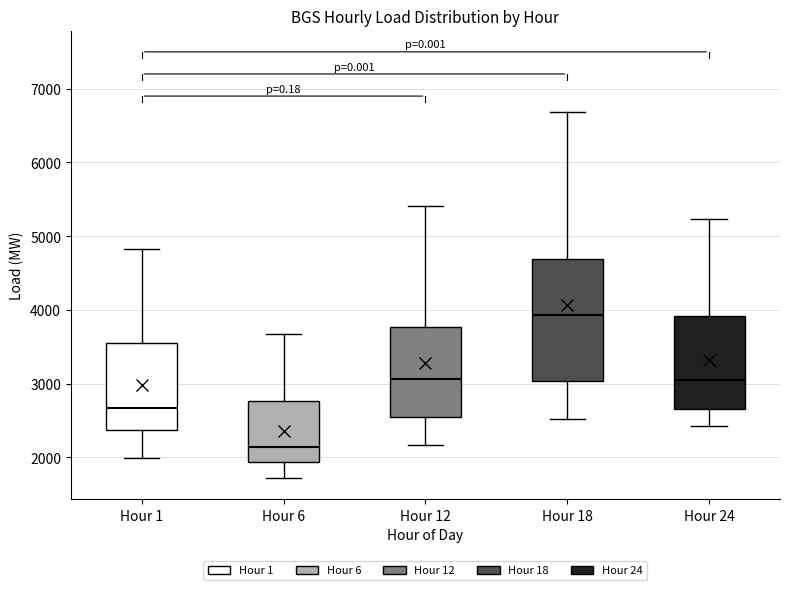

Comparing the boxes themselves (not the whiskers), which one is the tallest?

Hour 18